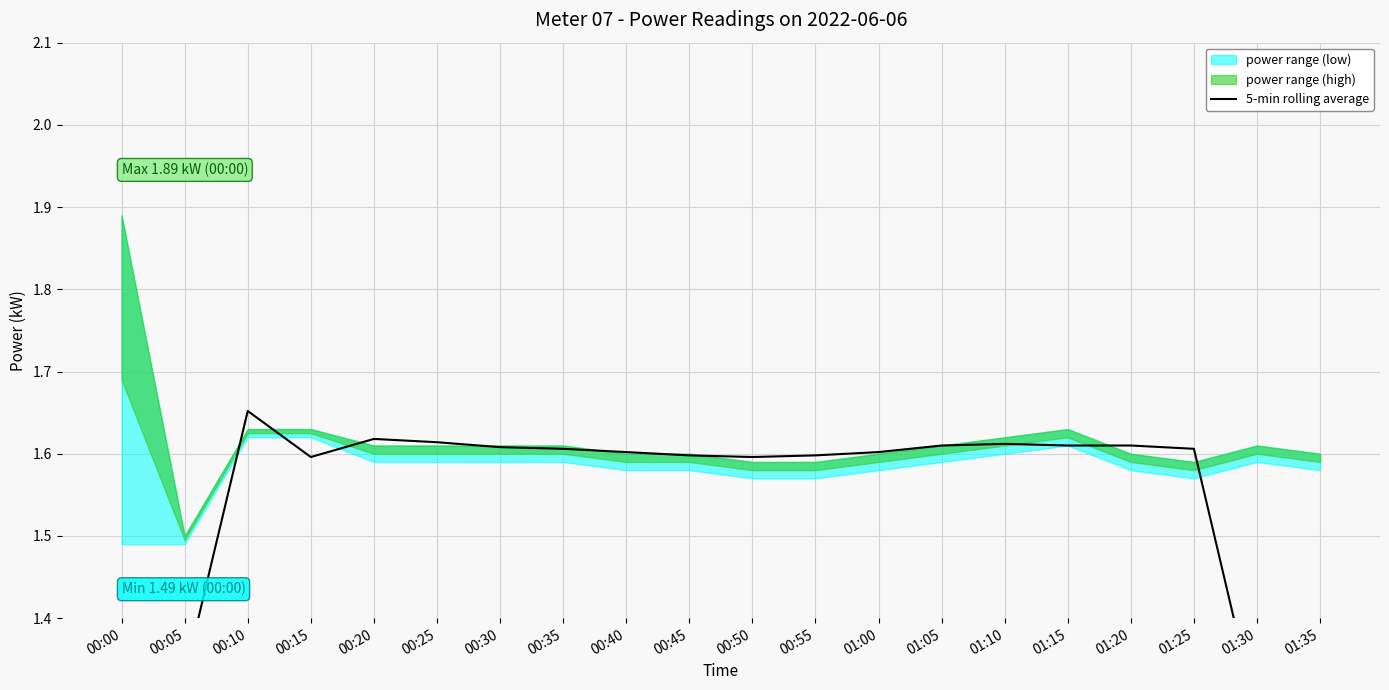

What is the label of the 18th point from the right?

00:10